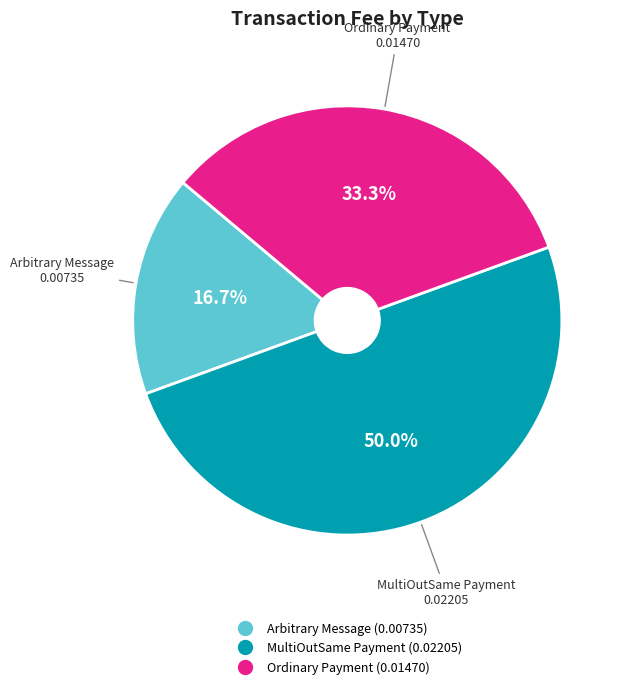

To the nearest percent, what is the difference between the largest and smallest slice percentages?

33%